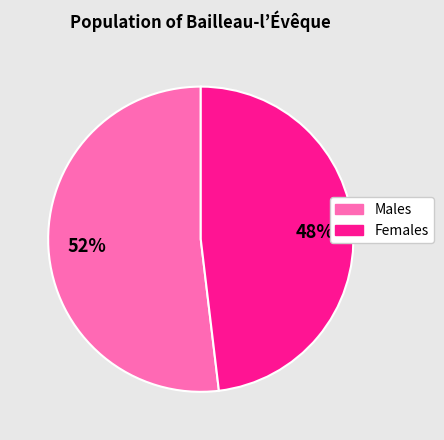

Is there any slice that represents more than half of the pie?

Yes